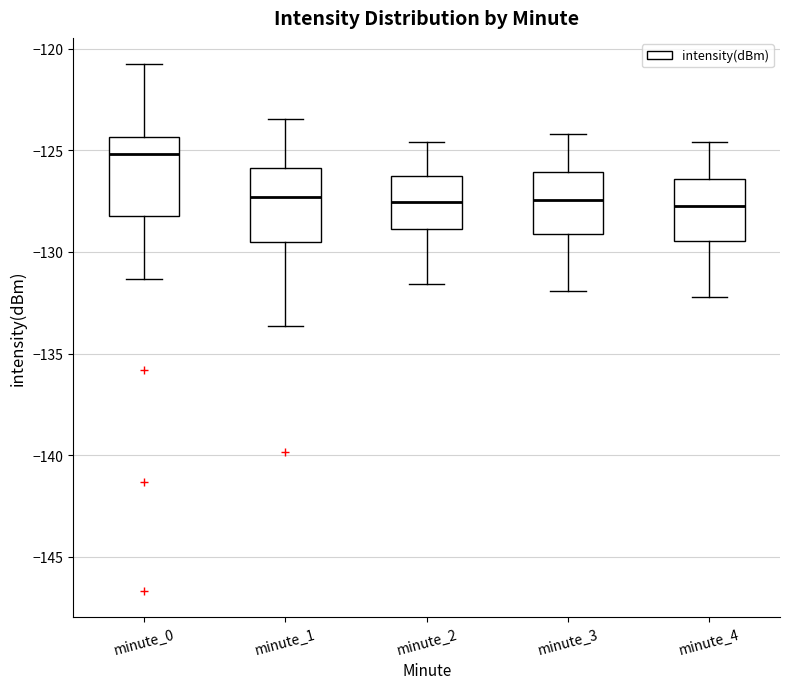

Reading left to right, transcribe this box plot: for each box, give where its median line is, the range the box spans, and where its two whiskers end, as read against the y-axis. The values are not printed on the chart, so give them approximately, as read against the axis.

minute_0: median -125.0, box -128.0 to -124.5, whiskers -131.5 to -121.0
minute_1: median -127.5, box -129.5 to -126.0, whiskers -133.5 to -123.5
minute_2: median -127.5, box -129.0 to -126.0, whiskers -131.5 to -124.5
minute_3: median -127.5, box -129.0 to -126.0, whiskers -132.0 to -124.0
minute_4: median -127.5, box -129.5 to -126.5, whiskers -132.0 to -124.5